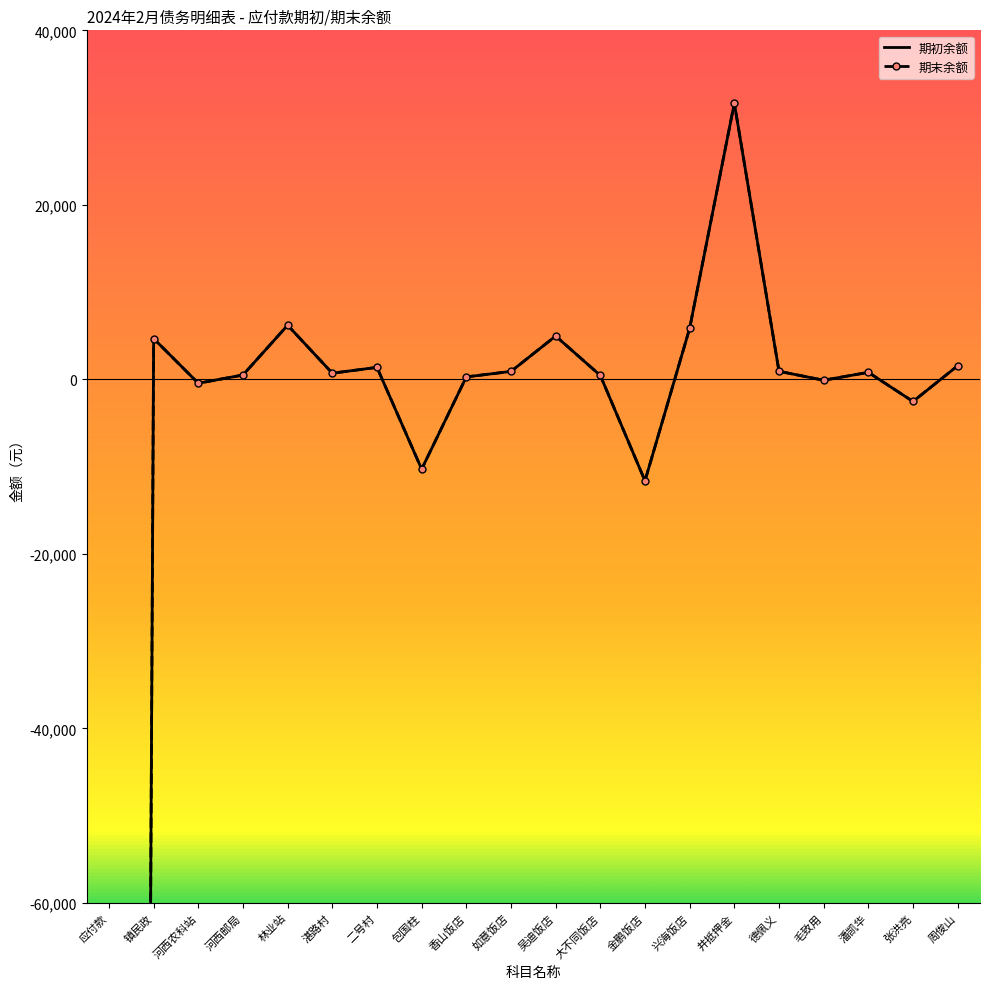

Where is the first local maximum for 期末余额?

镇民政